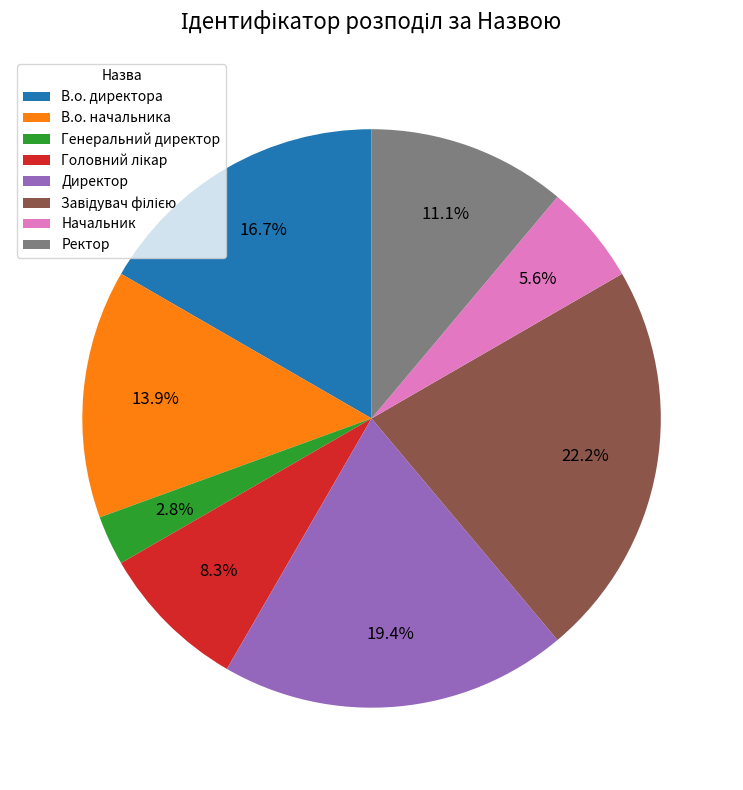

Is the sum of Ректор and В.о. начальника greater than half?

No